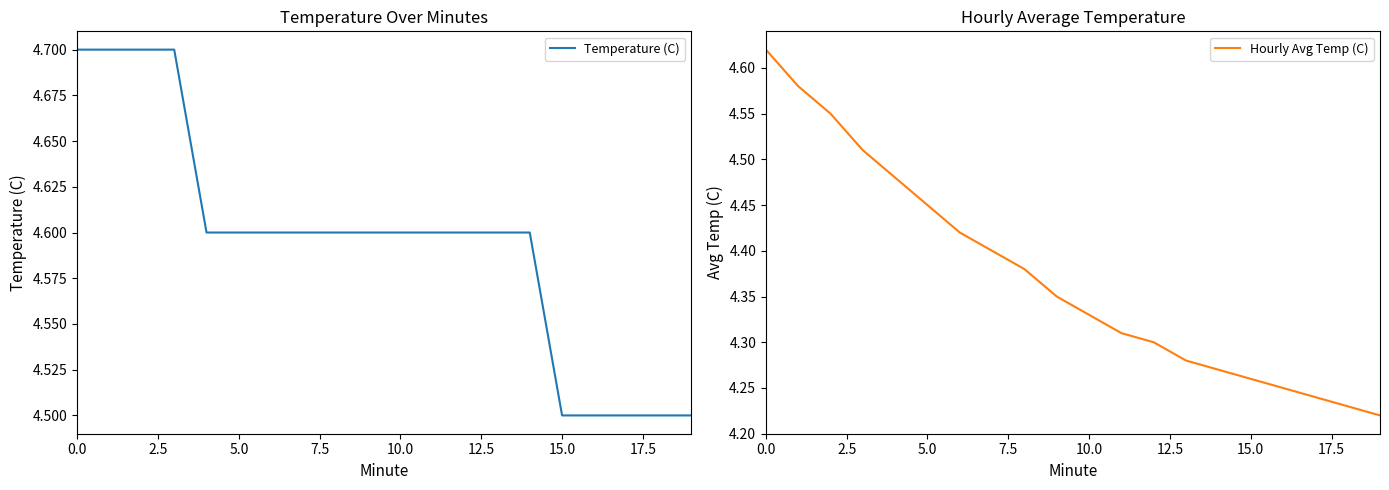

Reading right to left, transcribe all the data shown in this chart.

Temperature (C): 4.5	4.5	4.5	4.5	4.5	4.6	4.6	4.6	4.6	4.6	4.6	4.6	4.6	4.6	4.6	4.6	4.7	4.7	4.7	4.7
Hourly Avg Temp (C): 4.2	4.2	4.2	4.2	4.3	4.3	4.3	4.3	4.3	4.3	4.3	4.4	4.4	4.4	4.5	4.5	4.5	4.5	4.6	4.6